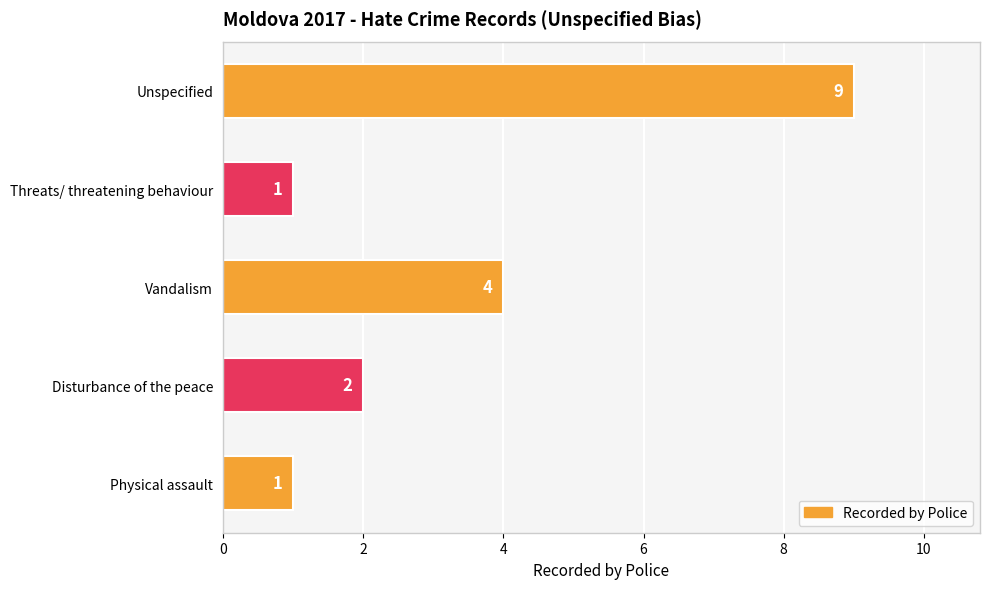

Which label corresponds to the largest value in the chart?

Unspecified